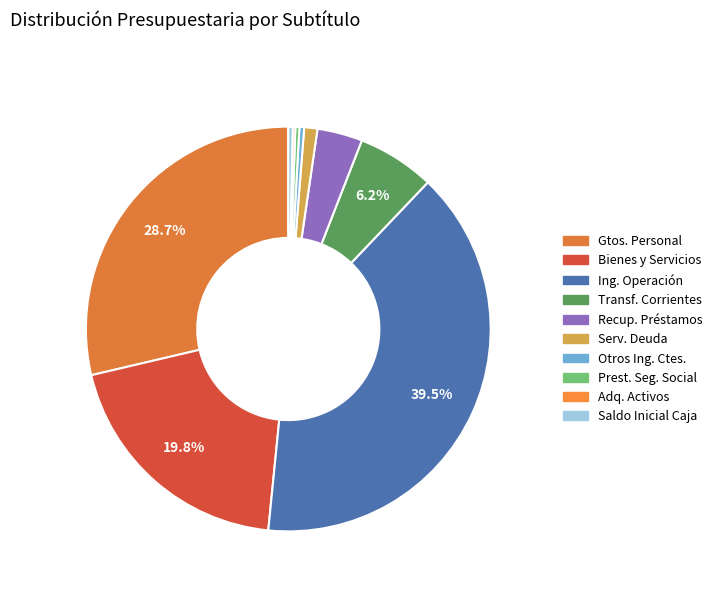

Does any single category account for the majority?

No